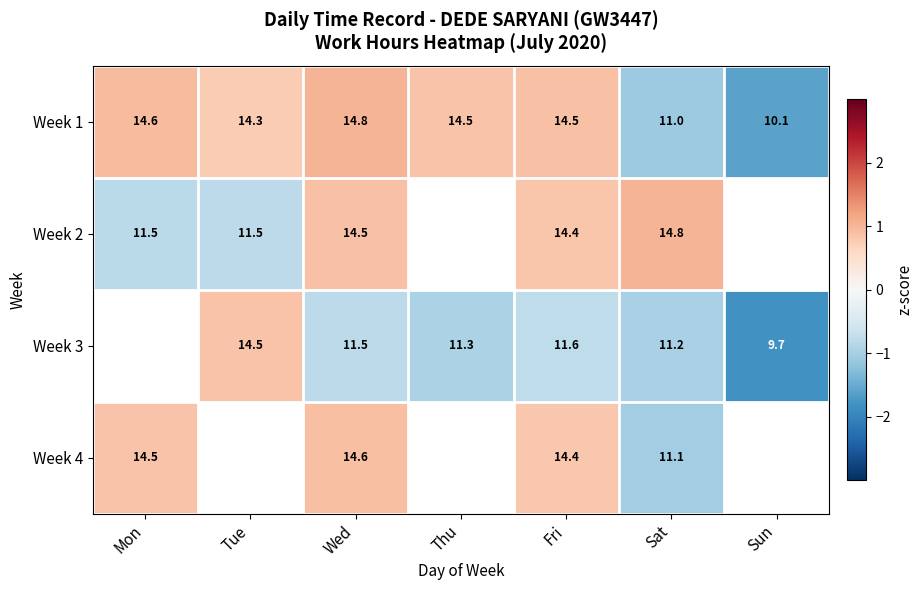

At which label does Week 1 first exceed 14?

Mon